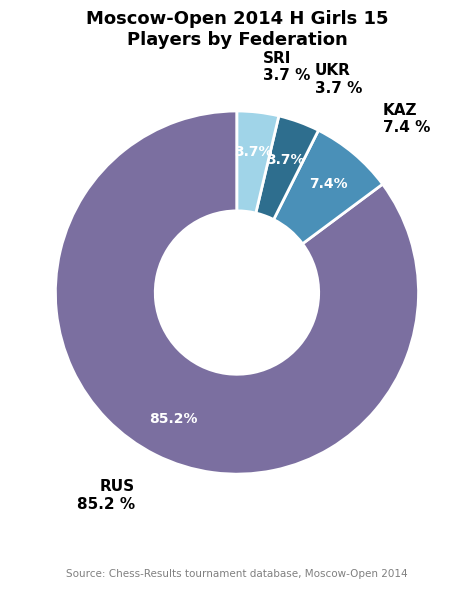

Is SRI the majority of the pie?

No